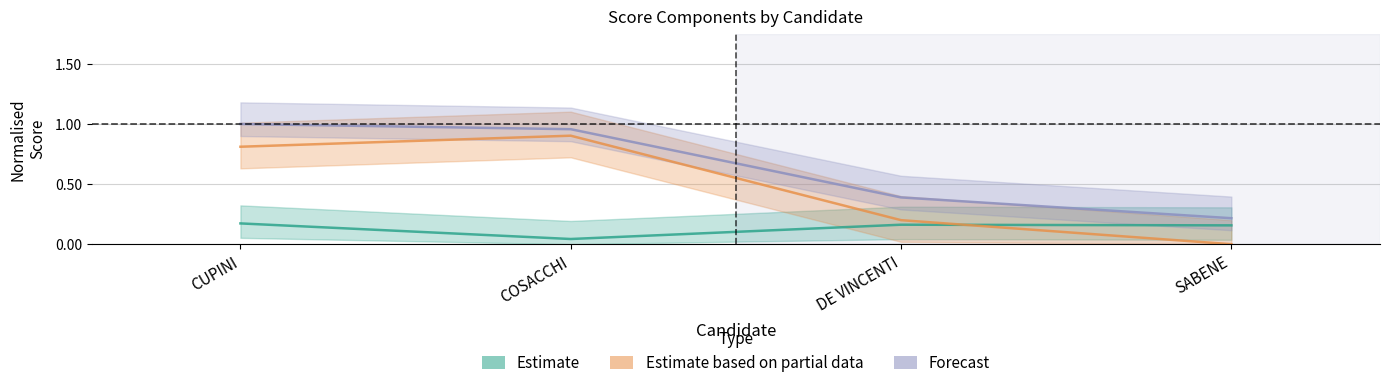

Rank the series at CUPINI from highest to lowest value.

Forecast, Estimate based on partial data, Estimate